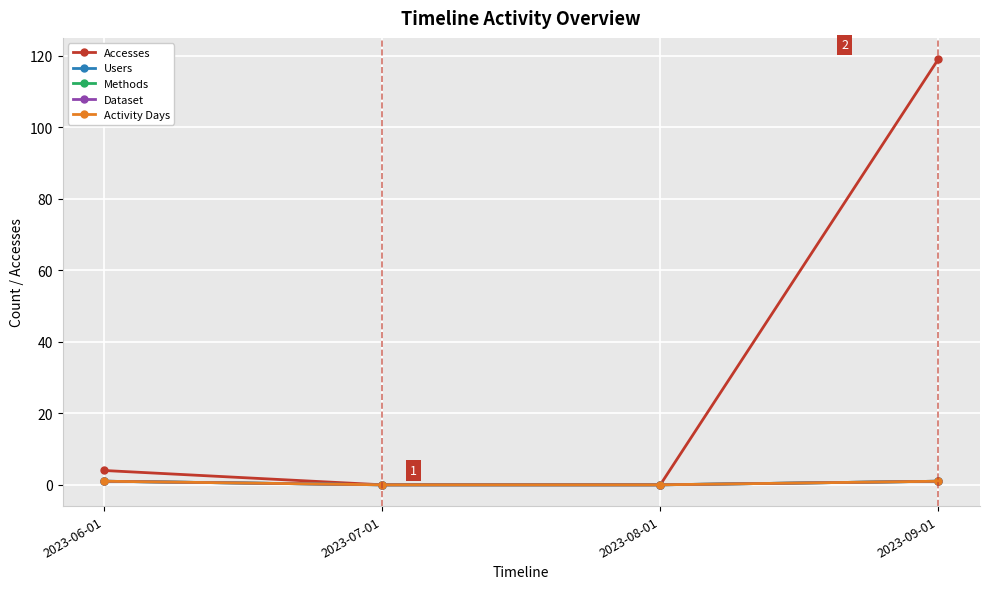

Rank the series by their maximum value, from highest to lowest.

Accesses, Users, Methods, Dataset, Activity Days